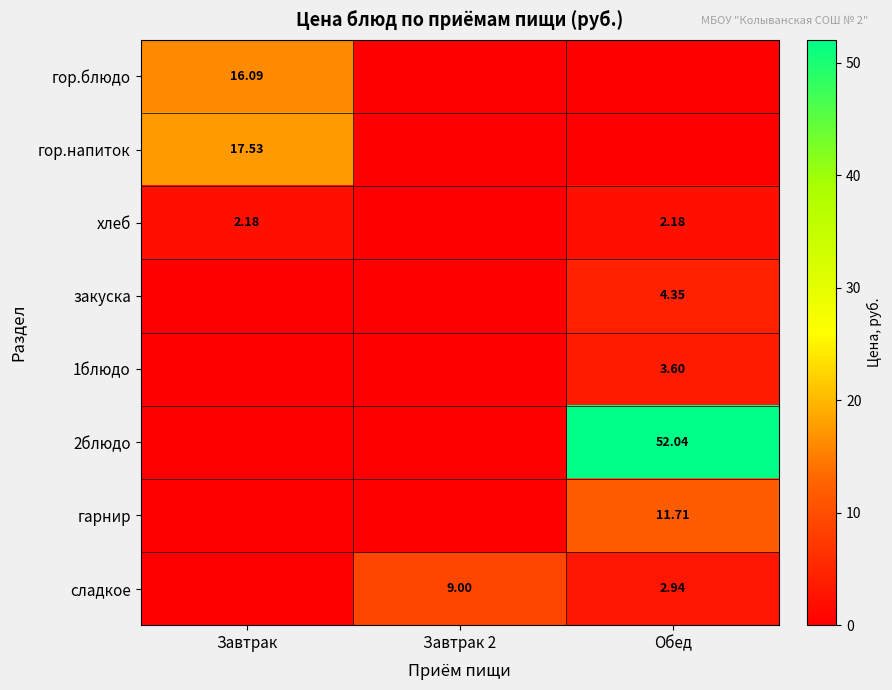

Where is гор.блюдо nearest to the value 8?

Завтрак 2